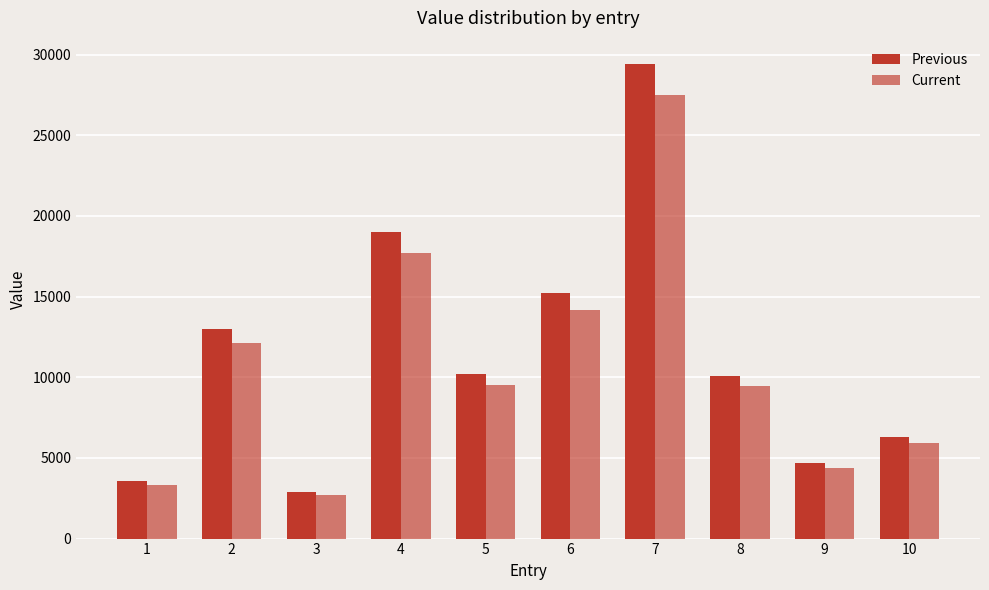

Reading left to right, what are all the values shown in this chart?

Previous: 3550	13000	2900	19000	10200	15200	29400	10100	4700	6300
Current: 3300	12100	2700	17700	9520	14200	27500	9450	4400	5900